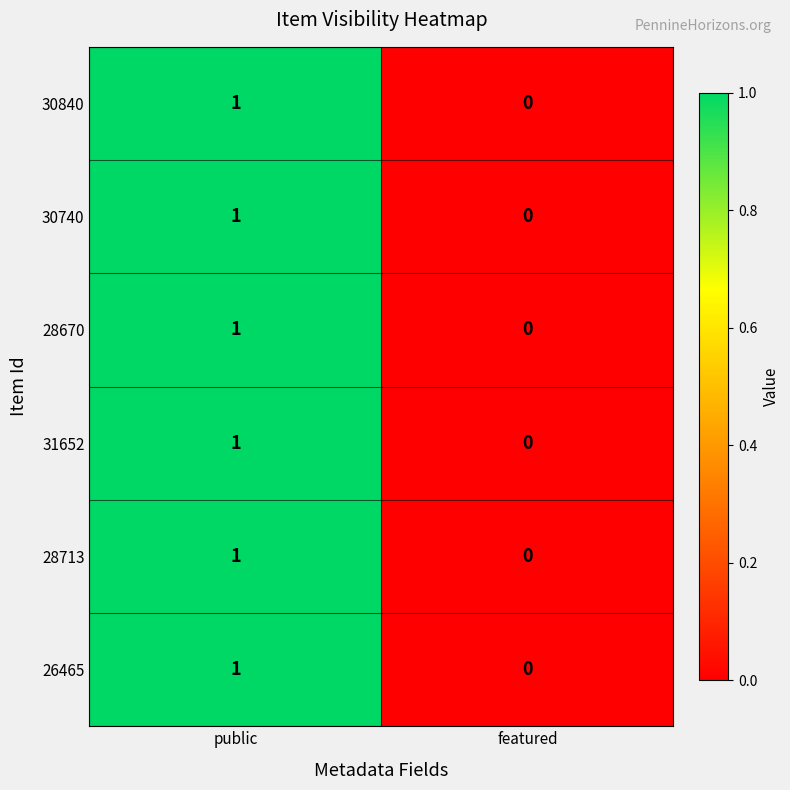

Reading left to right, list all the values displayed in this chart.

30840: public=1	featured=0
30740: public=1	featured=0
28670: public=1	featured=0
31652: public=1	featured=0
28713: public=1	featured=0
26465: public=1	featured=0